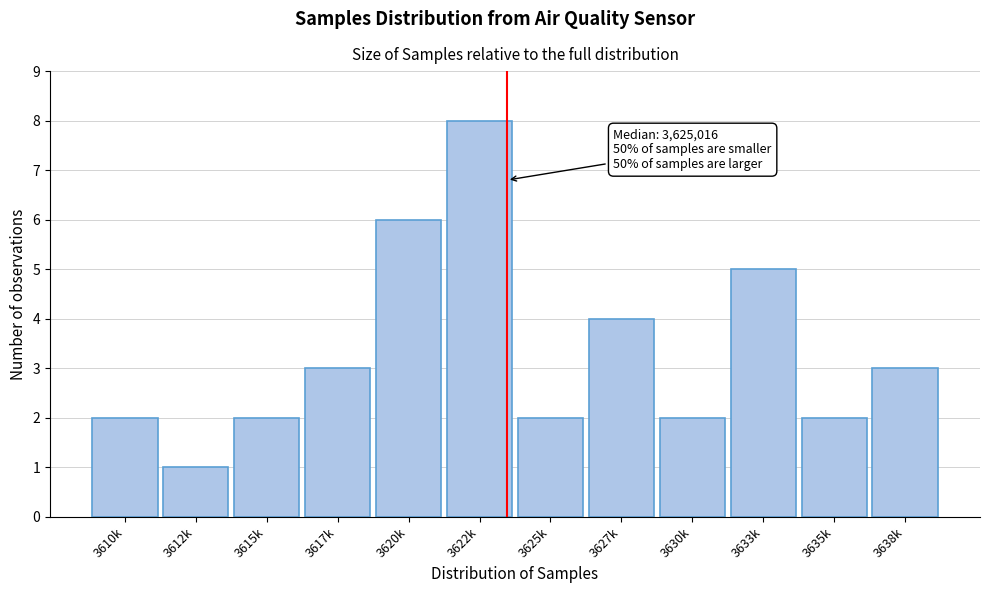

Reading right to left, extract all data points from this chart.

3	2	5	2	4	2	8	6	3	2	1	2